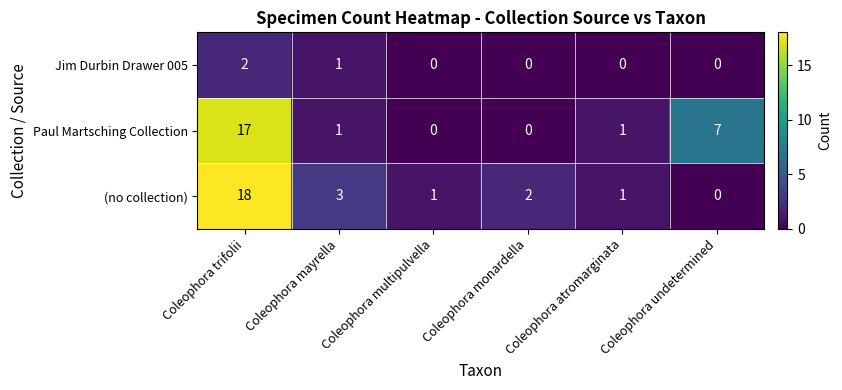

Is the value of Jim Durbin Drawer 005 at Coleophora multipulvella greater than the value of Paul Martsching Collection at Coleophora trifolii?

No